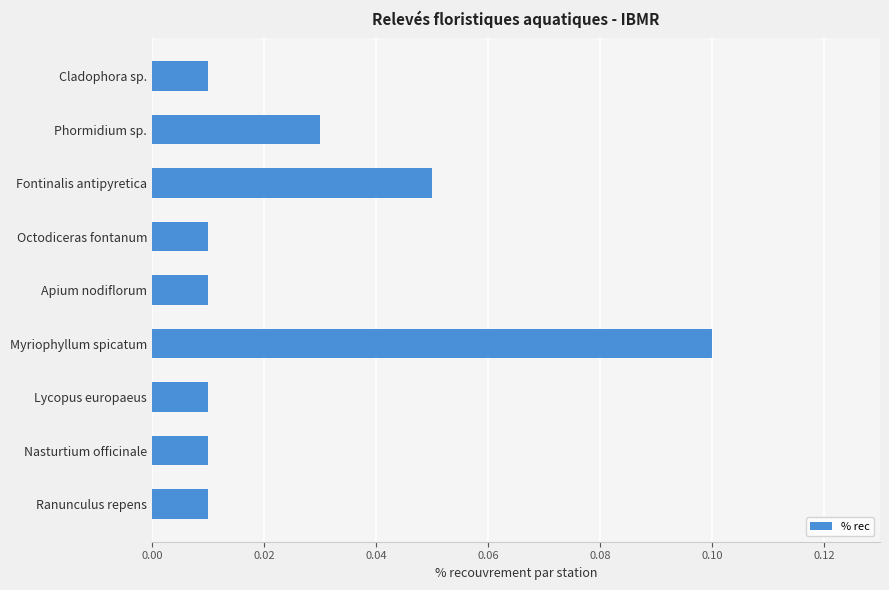

What position from the bottom is Fontinalis antipyretica?

7